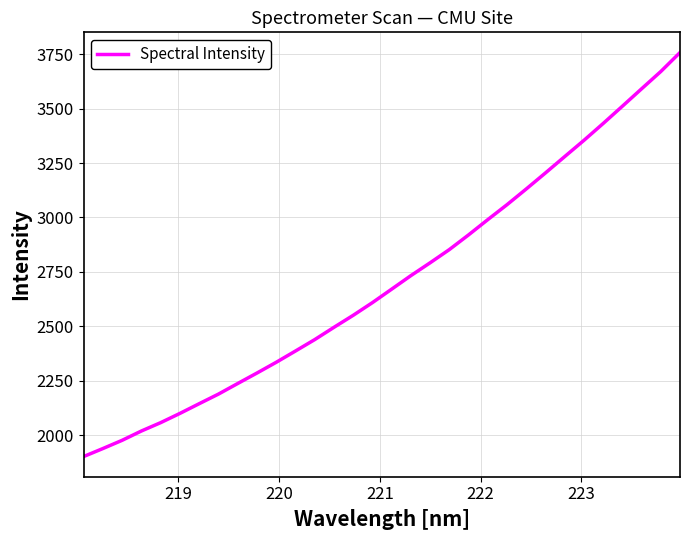

What is the difference between the maximum and minimum values?

1853.7